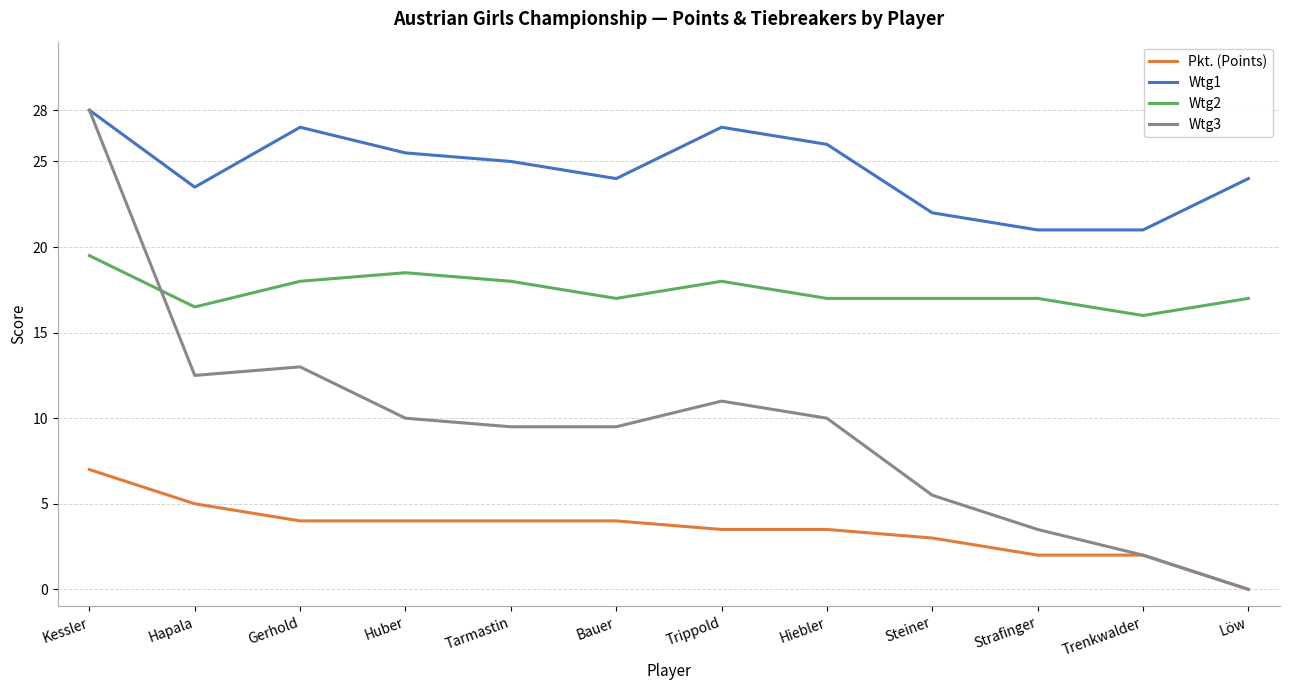

Does the chart display data point markers on the line(s)?

No